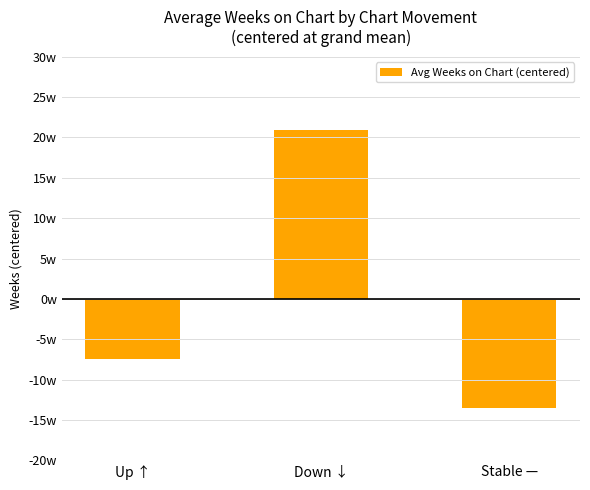

What position from the left is Stable —?

3